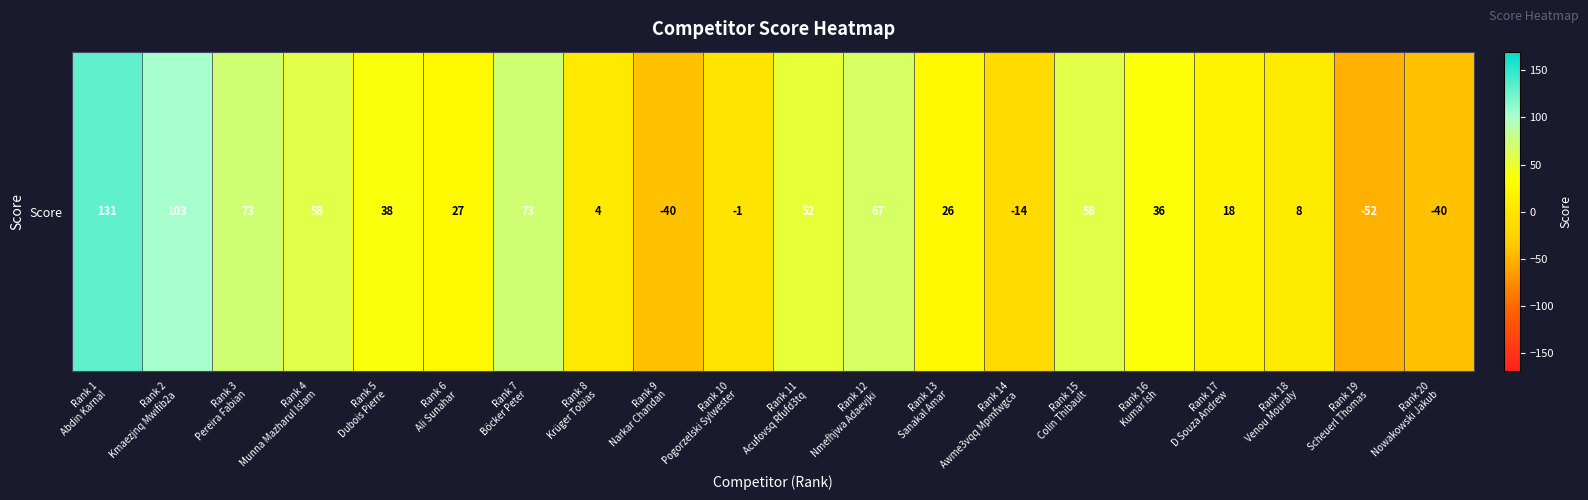

What is the change in value from Rank 4
Munna Mazharul Islam to Rank 18
Venou Mouraly?

-50